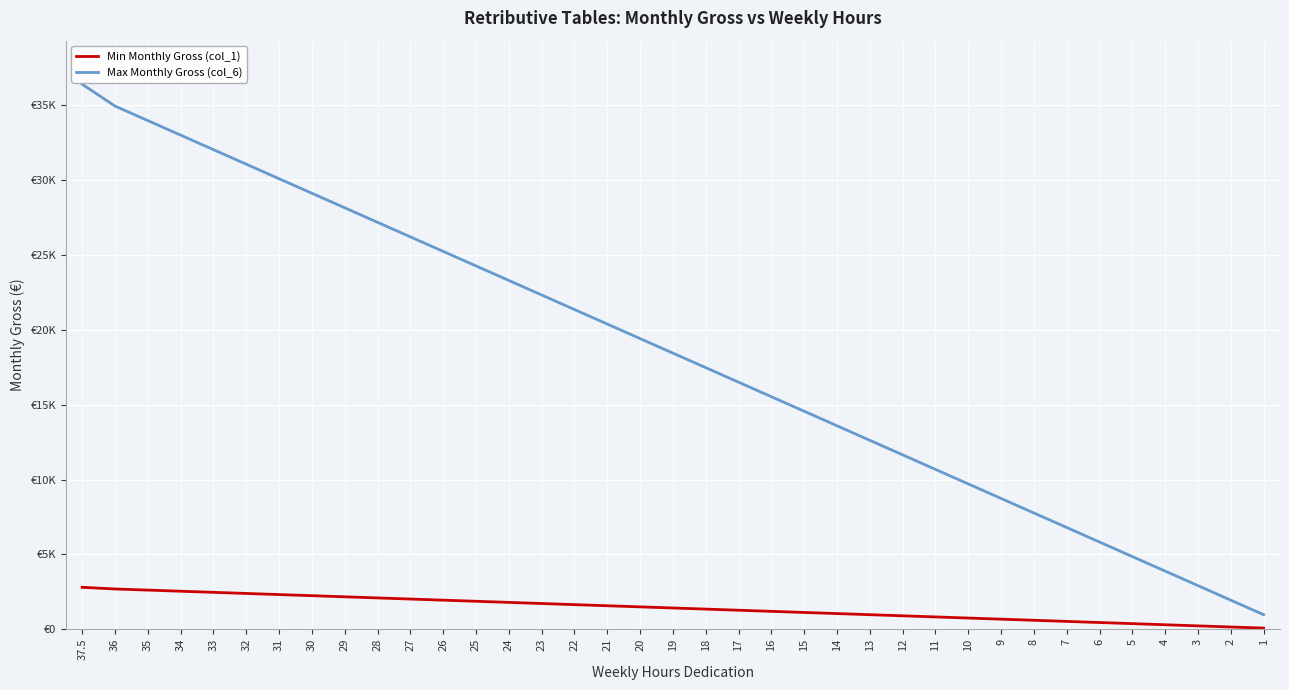

True or false: Max Monthly Gross (col_6) and Min Monthly Gross (col_1) cross at least once.

False